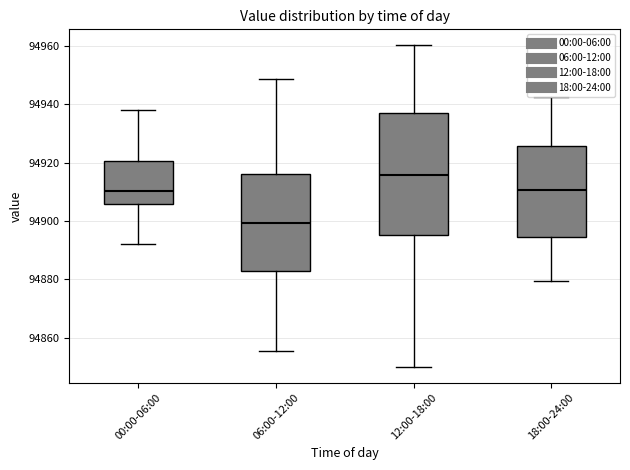

Reading left to right, read every box against the y-axis: the position of its median line, the range the box covers, and the ends of its whiskers. The values are not printed on the chart, so give them approximately, as read against the axis.

00:00-06:00: median 94910, box 94906 to 94920, whiskers 94892 to 94938
06:00-12:00: median 94900, box 94882 to 94916, whiskers 94856 to 94948
12:00-18:00: median 94916, box 94896 to 94938, whiskers 94850 to 94960
18:00-24:00: median 94910, box 94894 to 94926, whiskers 94880 to 94942